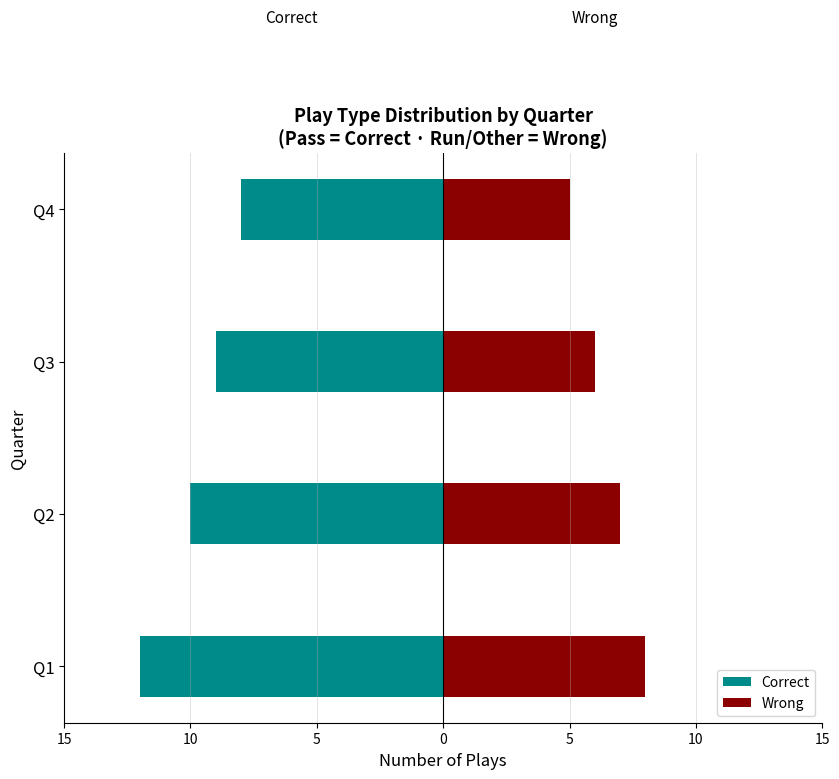

How many Correct values are between -10 and -8?

3